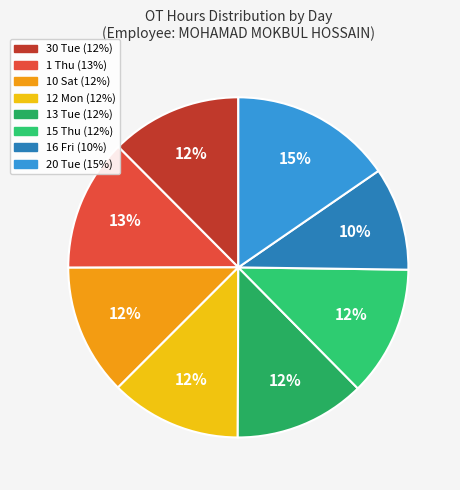

Which has a higher value, 1 Thu or 12 Mon?

1 Thu